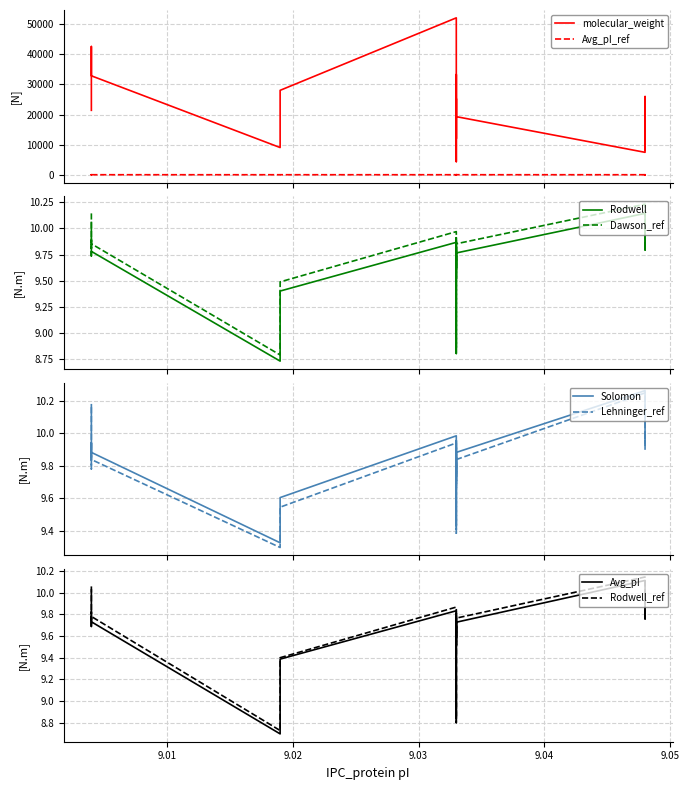

True or false: Dawson has more than 0 points higher than both neighbors.

True